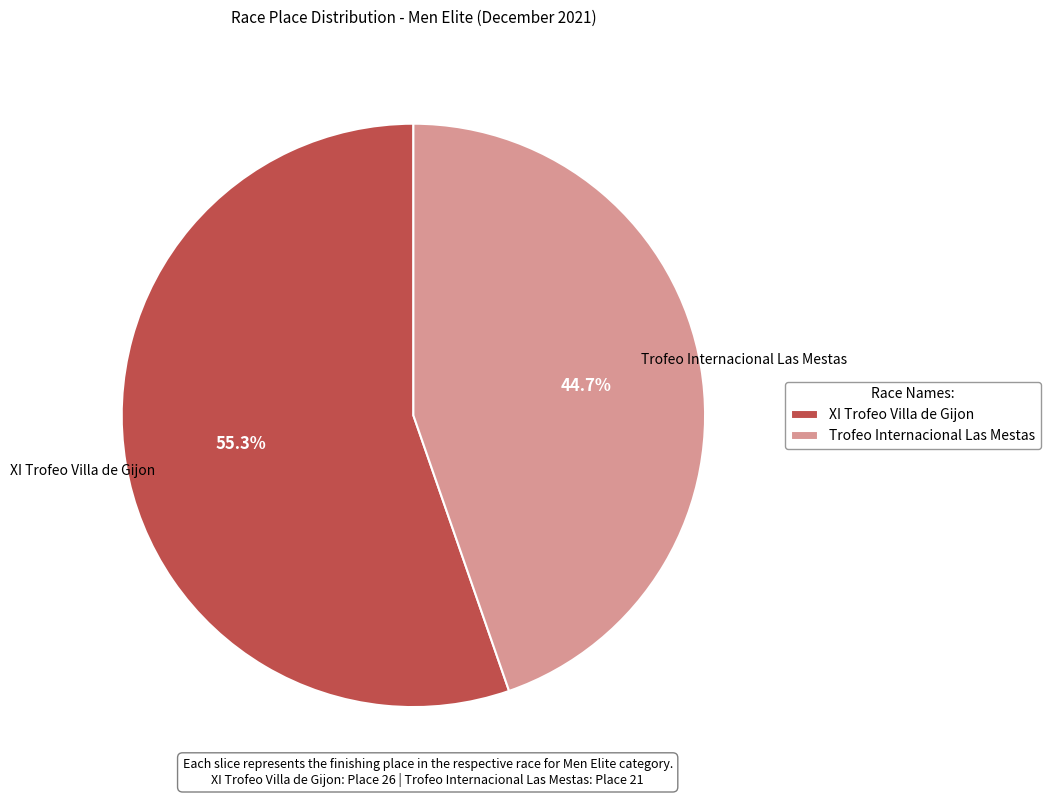

Combined, what portion of the pie is Trofeo Internacional Las Mestas and XI Trofeo Villa de Gijon?

100.0%